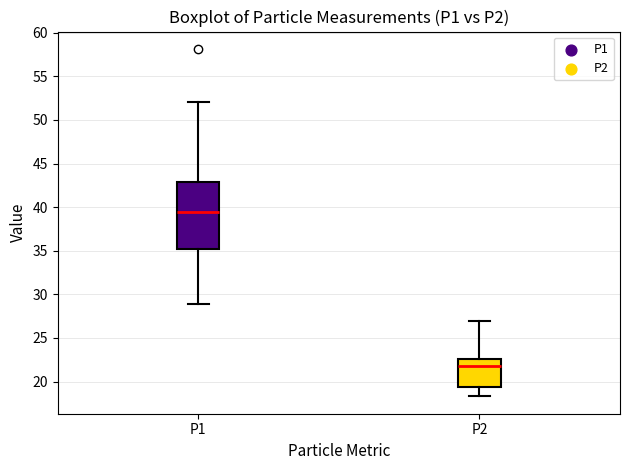

Which box has the highest median line?

P1